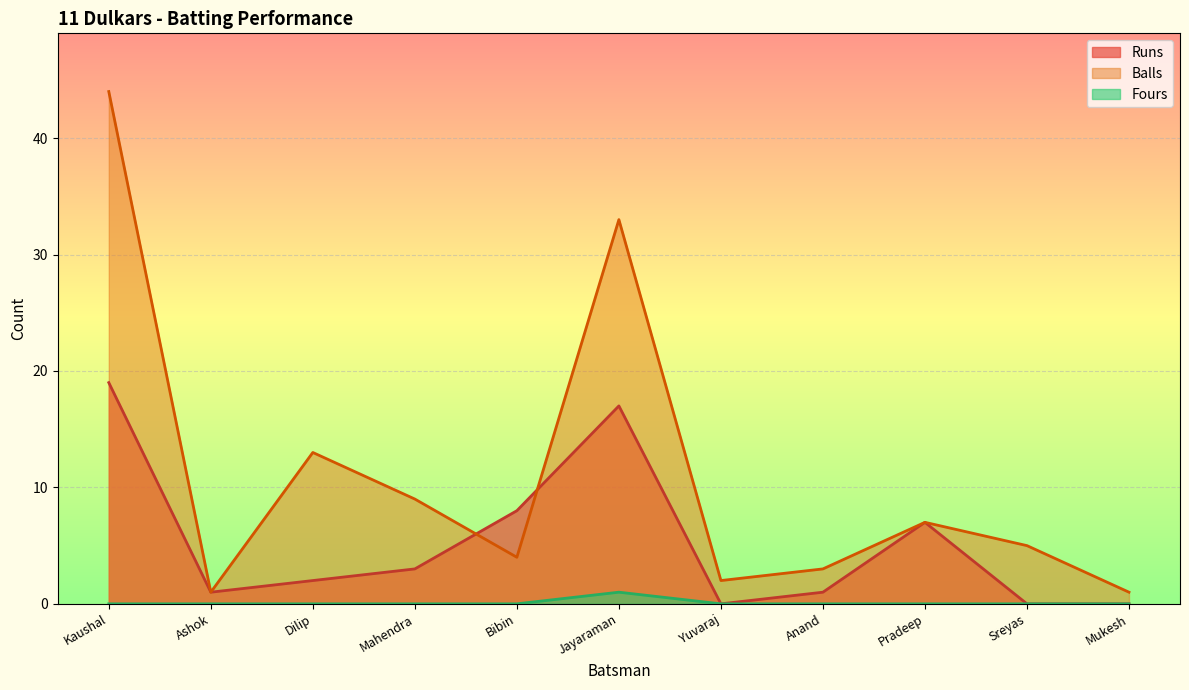

Rank the series by their maximum value, from highest to lowest.

Balls, Runs, Fours